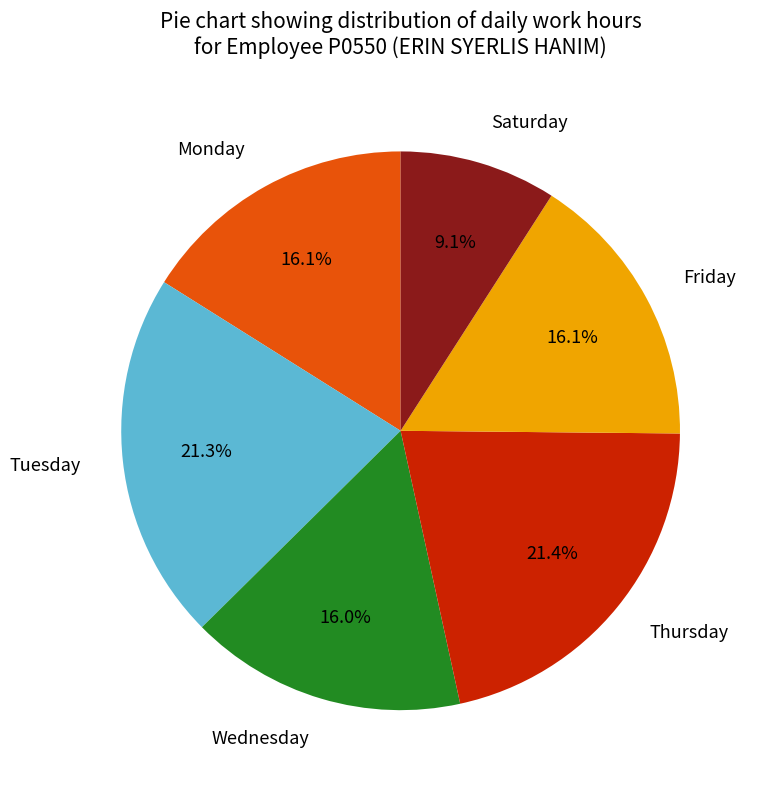

What percentage do Thursday and Saturday together represent?

30.5%